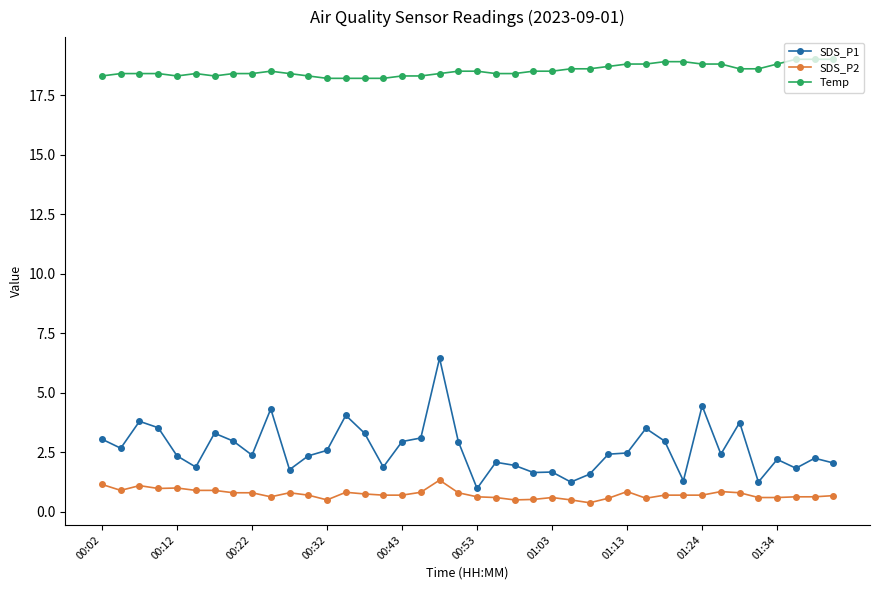

Which series has the widest spread of values?

SDS_P1